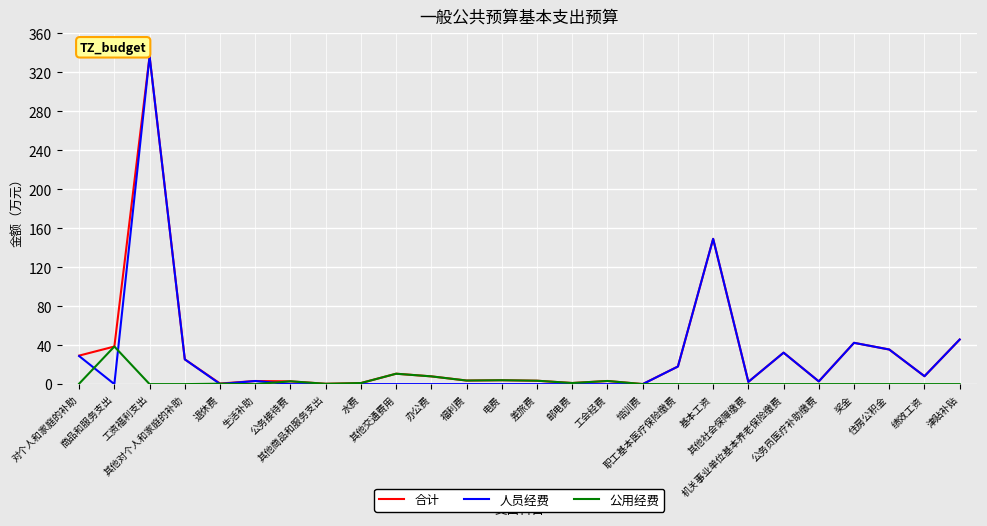

Which series has the largest range (max minus min)?

人员经费